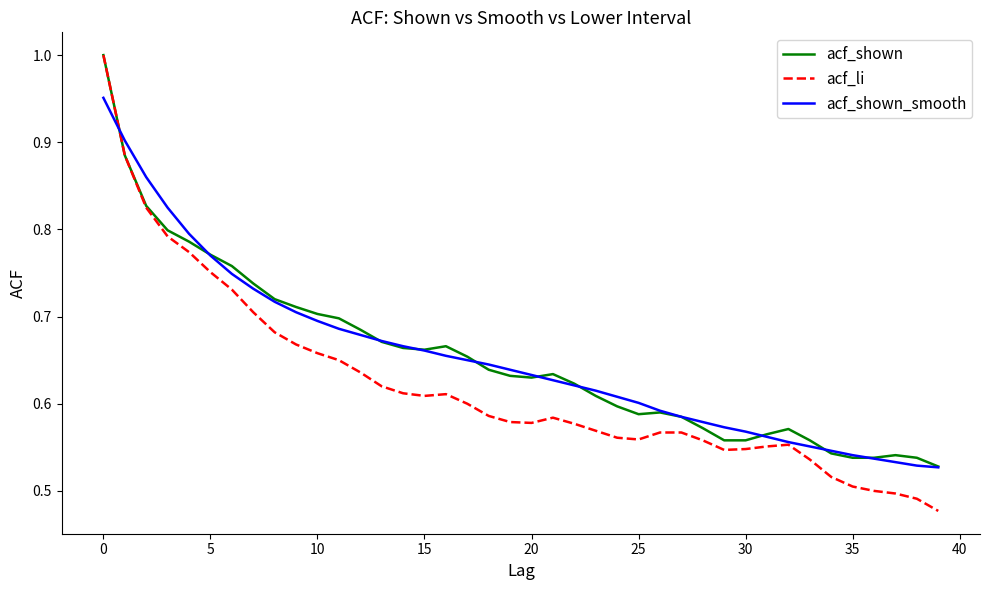

Which series has the largest range (max minus min)?

acf_li